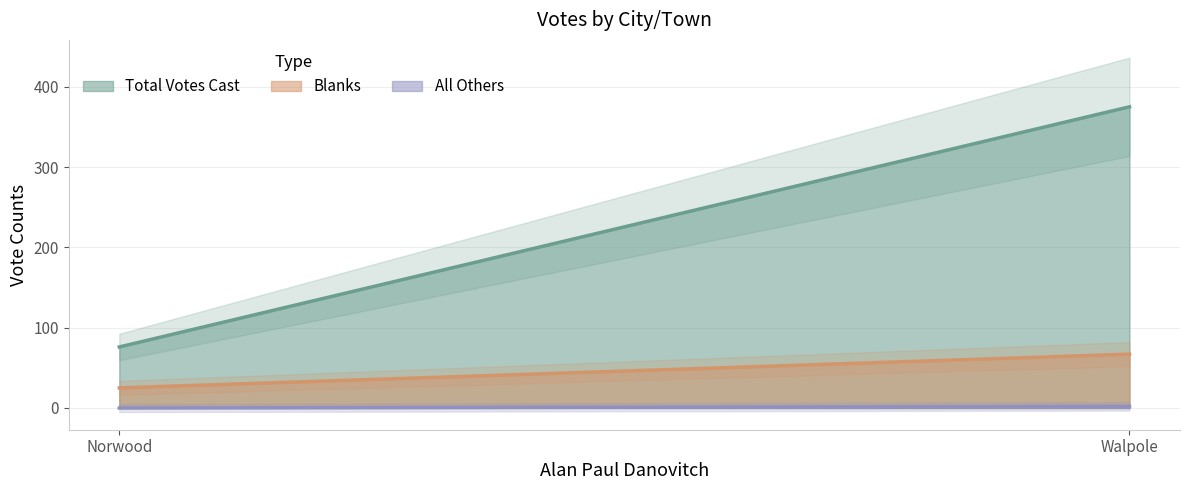

Where is Blanks nearest to the value 46?

Norwood